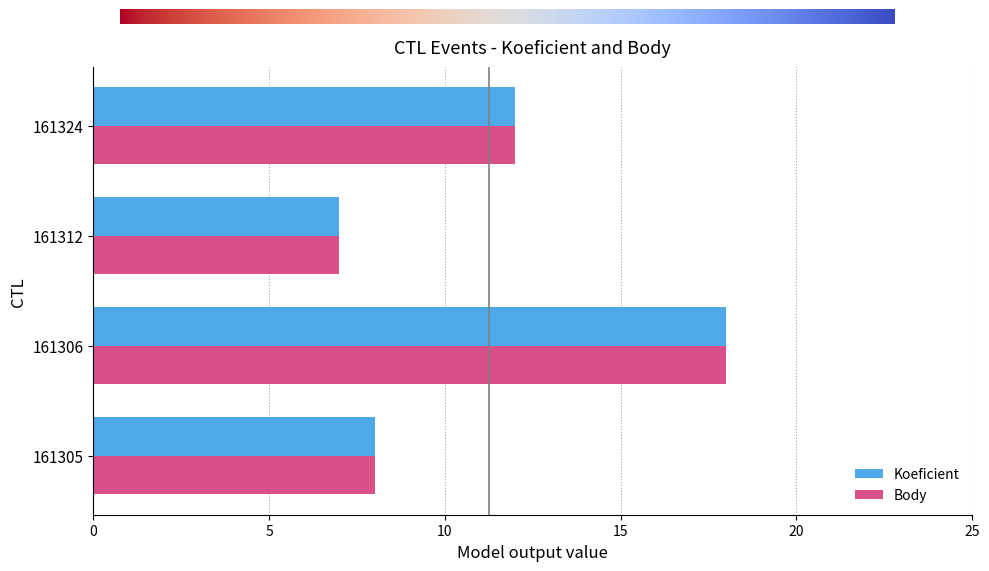

How many values in the Body series are below 12?

2